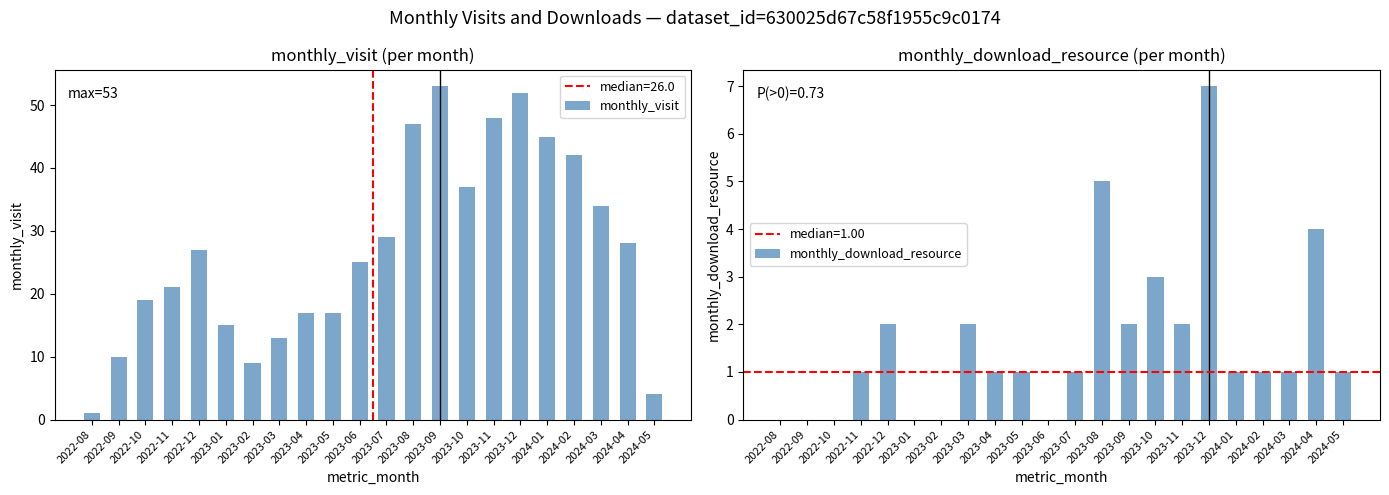

How many data points does each series have?

22